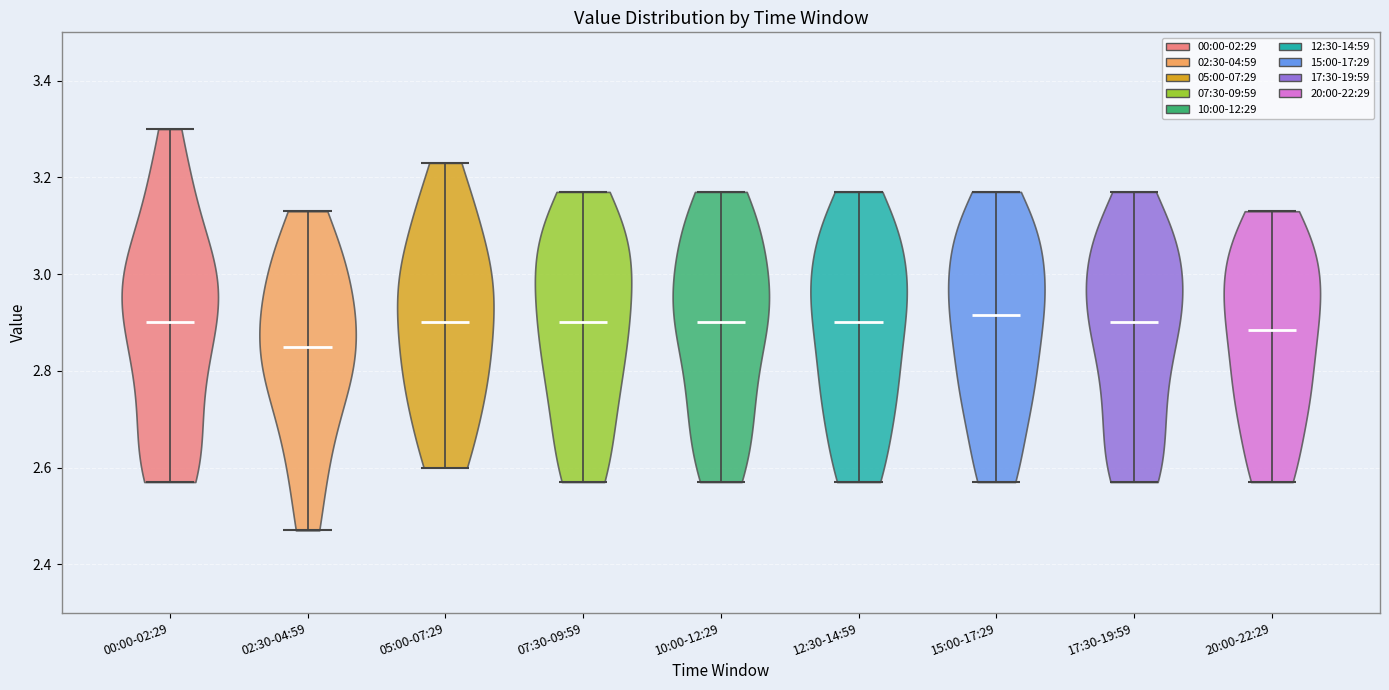

Reading left to right, read every violin against the y-axis: where its median line is, and the lowest and highest points it reaches. The values are not printed on the chart, so give them approximately, as read against the axis.

00:00-02:29: median line 2.90, lowest point 2.58, highest point 3.30
02:30-04:59: median line 2.86, lowest point 2.48, highest point 3.14
05:00-07:29: median line 2.90, lowest point 2.60, highest point 3.24
07:30-09:59: median line 2.90, lowest point 2.58, highest point 3.18
10:00-12:29: median line 2.90, lowest point 2.58, highest point 3.18
12:30-14:59: median line 2.90, lowest point 2.58, highest point 3.18
15:00-17:29: median line 2.92, lowest point 2.58, highest point 3.18
17:30-19:59: median line 2.90, lowest point 2.58, highest point 3.18
20:00-22:29: median line 2.88, lowest point 2.58, highest point 3.14